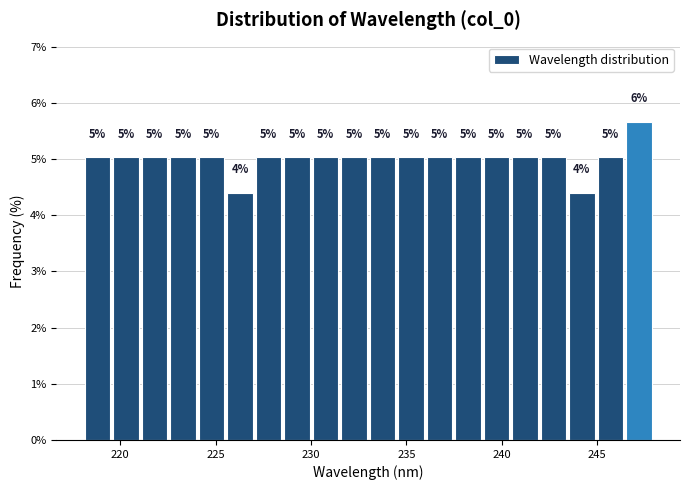

Read against the x-axis, roughly where is the centre of the tallest bar?

247.0